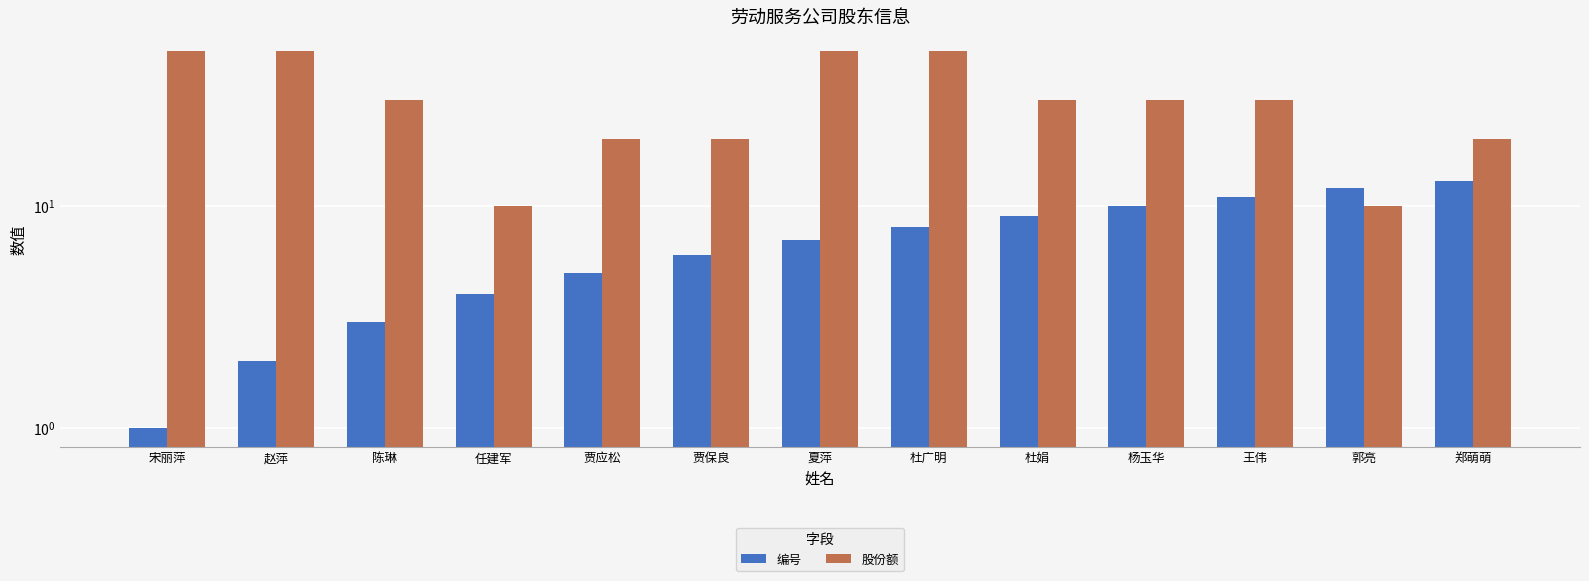

What are all the series names shown in the legend?

编号, 股份额